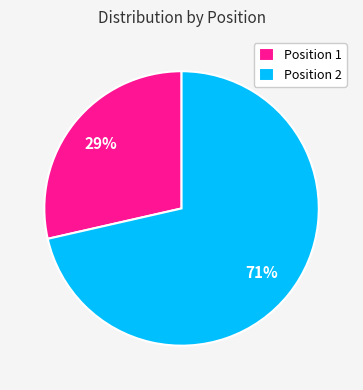

What is the largest slice in the pie chart?

Position 2